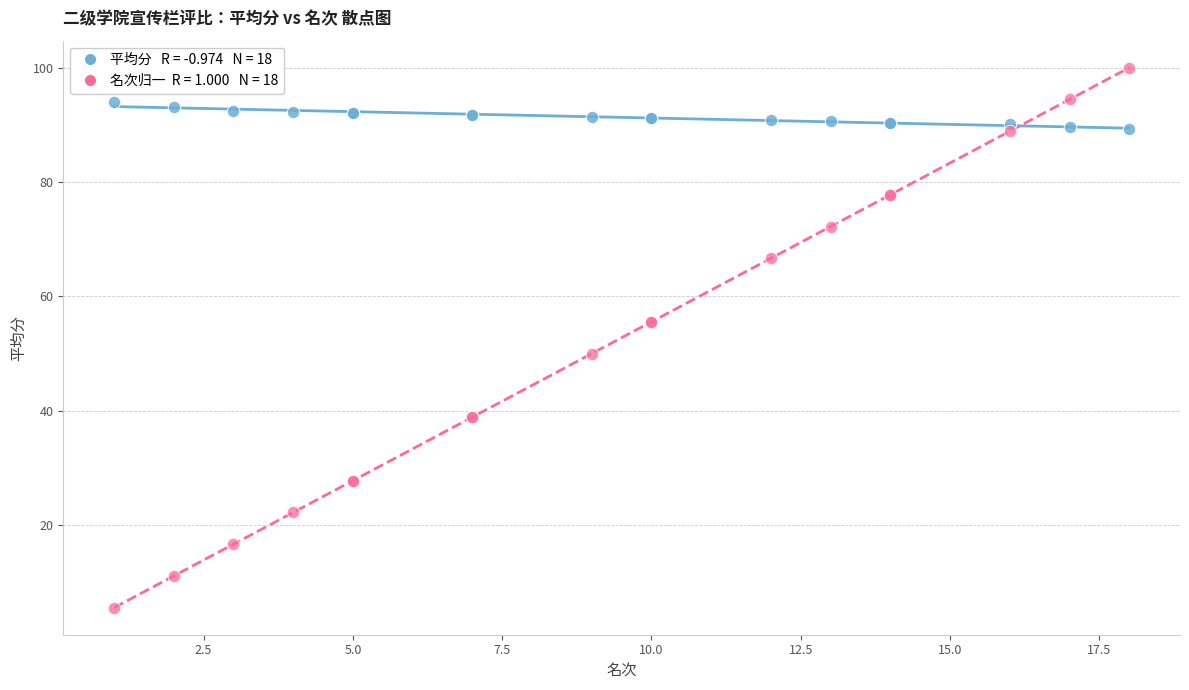

Across all series, what Y value is closest to 52?

50.0